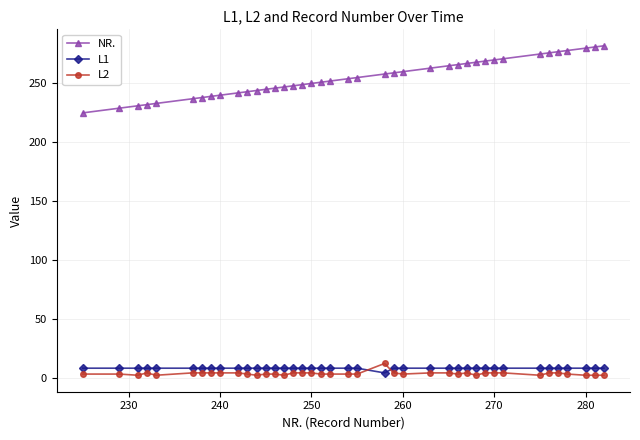

What is the sum of all L1 values?

316